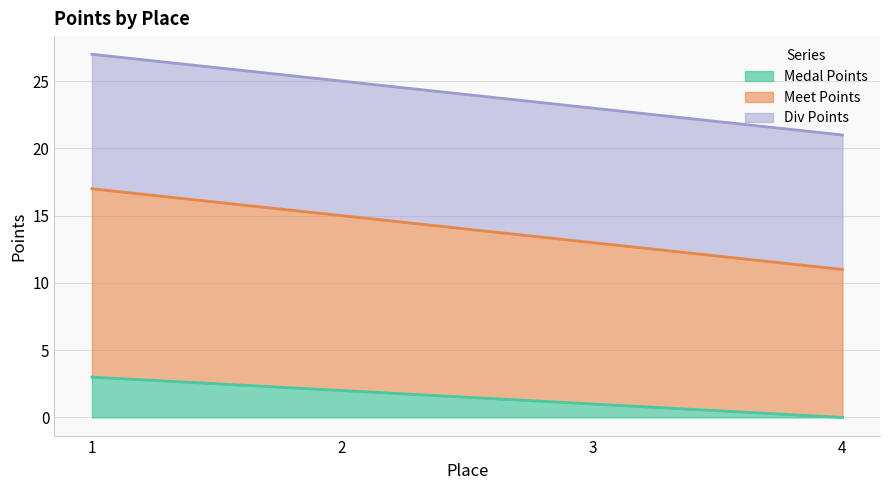

Which series changed the most between 2 and 4?

Meet Points